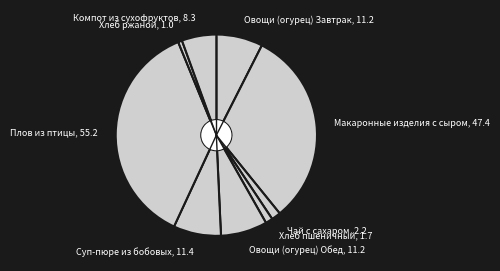

Is it true that Хлеб пшеничный is 1% of the pie?

True